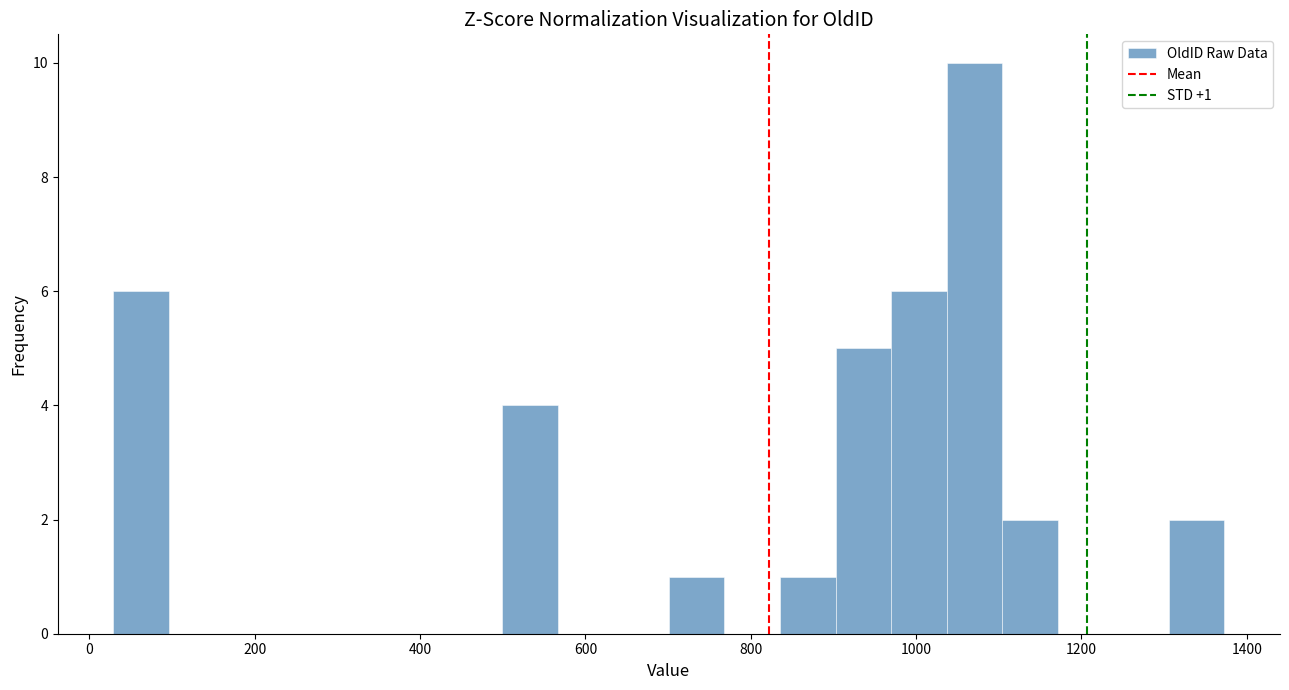

Around what value on the x-axis is the tallest bar? Give the approximate position of its centre, as read against the axis.

1080